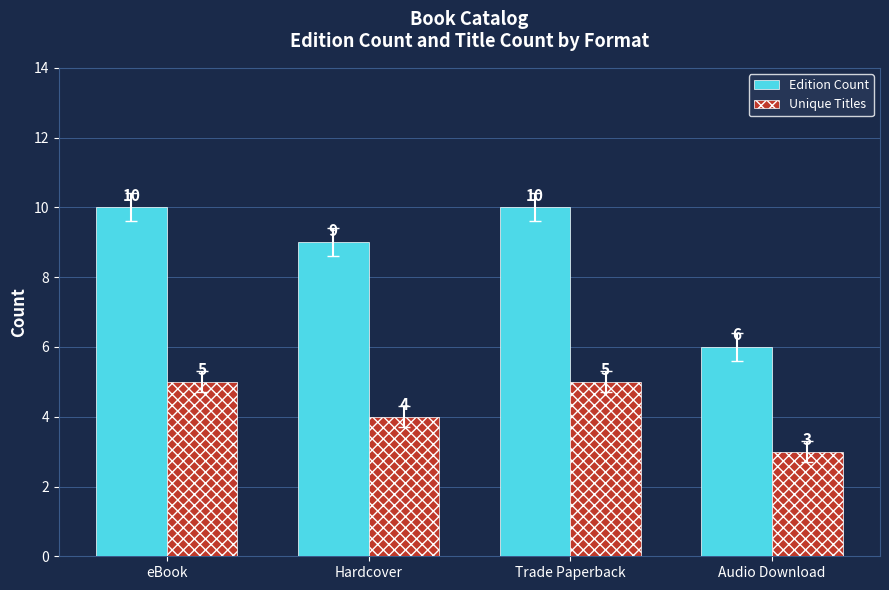

Which series has the largest range (max minus min)?

Edition Count